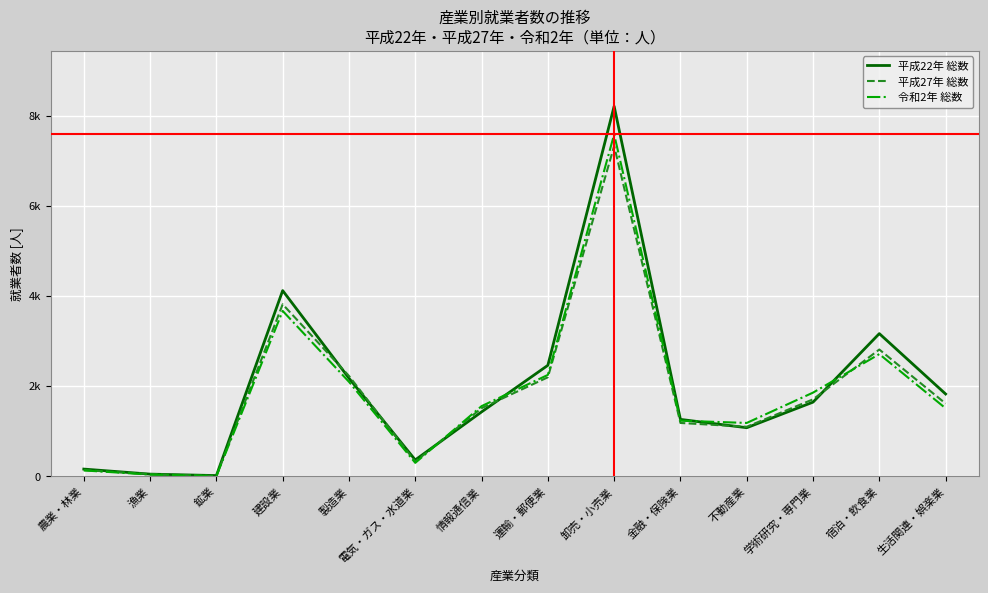

Is the value of 平成22年 総数 at 漁業 greater than the value of 令和2年 総数 at 情報通信業?

No